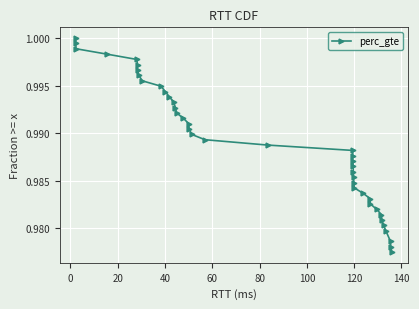

What is the sum of all values?

39.6